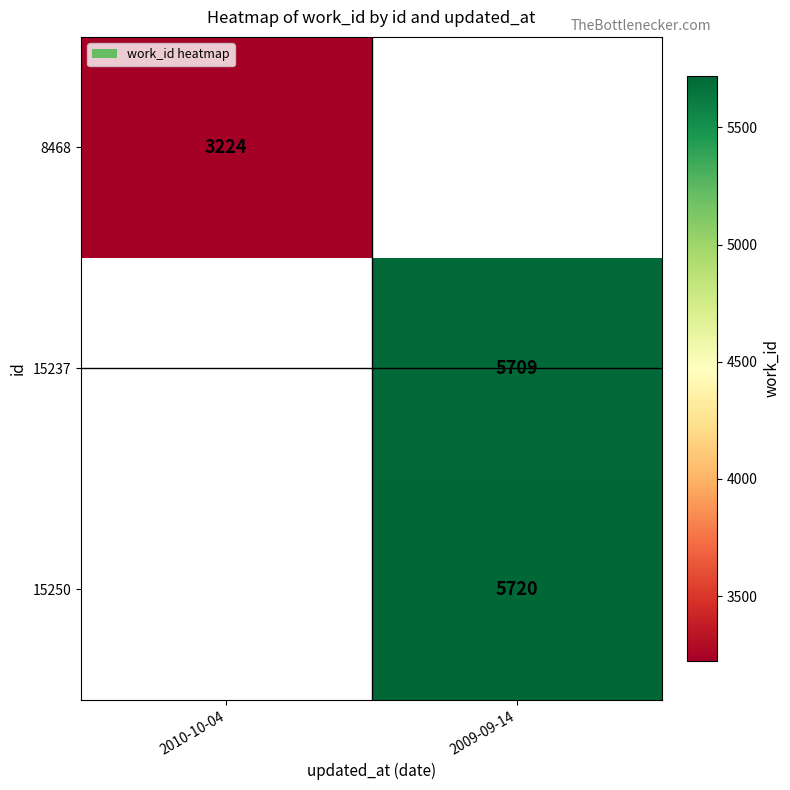

The value of 8468 at 2010-10-04 is 4433. True or false?

False